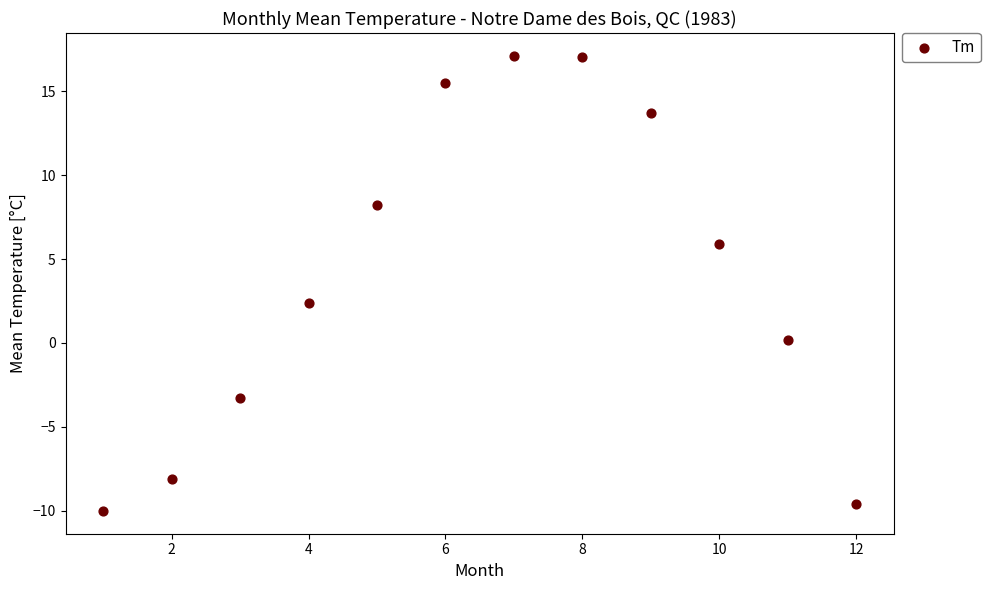

What Y value in the scatter plot is closest to 3?

2.4